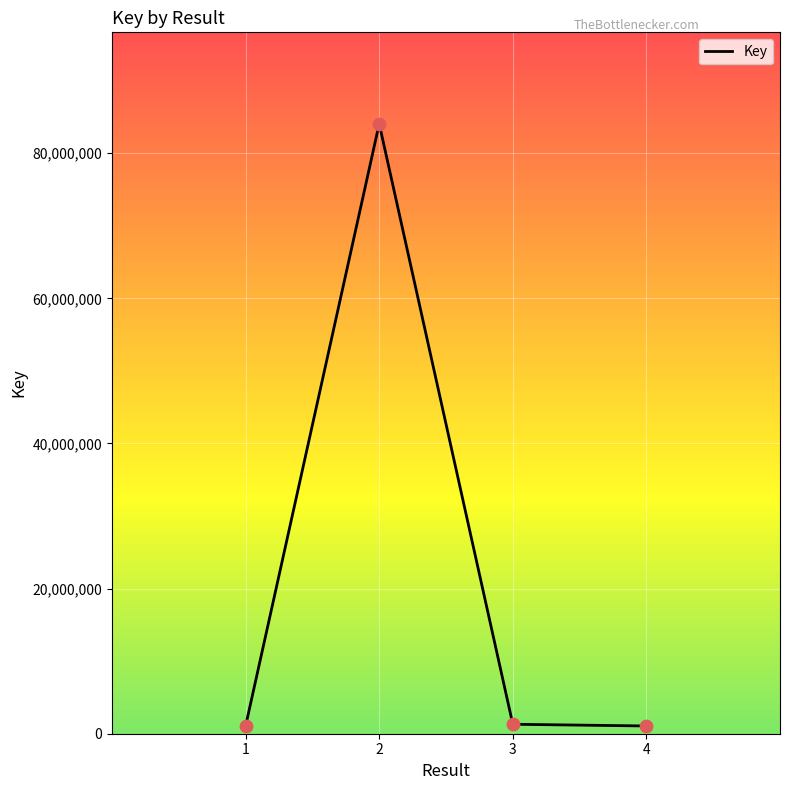

Approximately how many times larger is the value at 2 compared to 3?

64.4